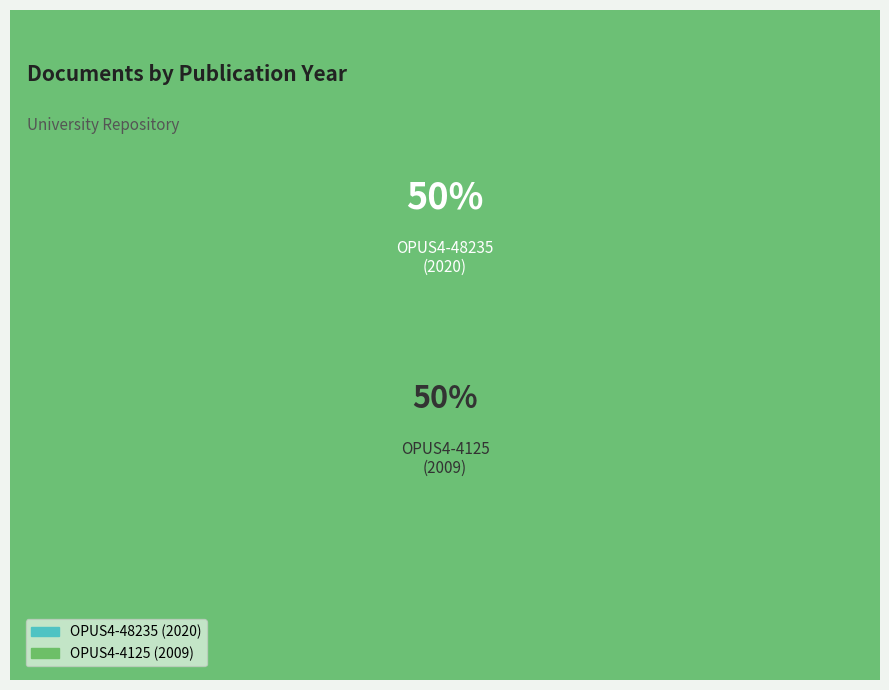

Do OPUS4-48235
(2020) and OPUS4-4125
(2009) together represent more than half of the pie?

Yes